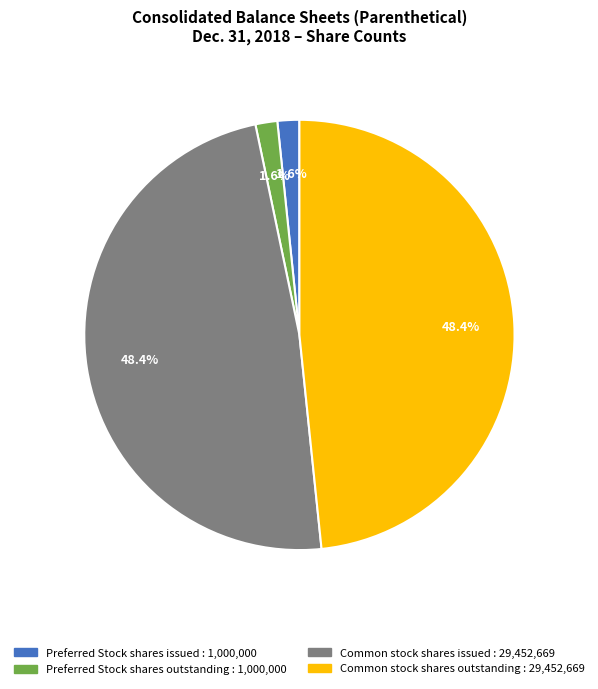

Is it true that Preferred Stock shares outstanding is 2% of the pie?

True